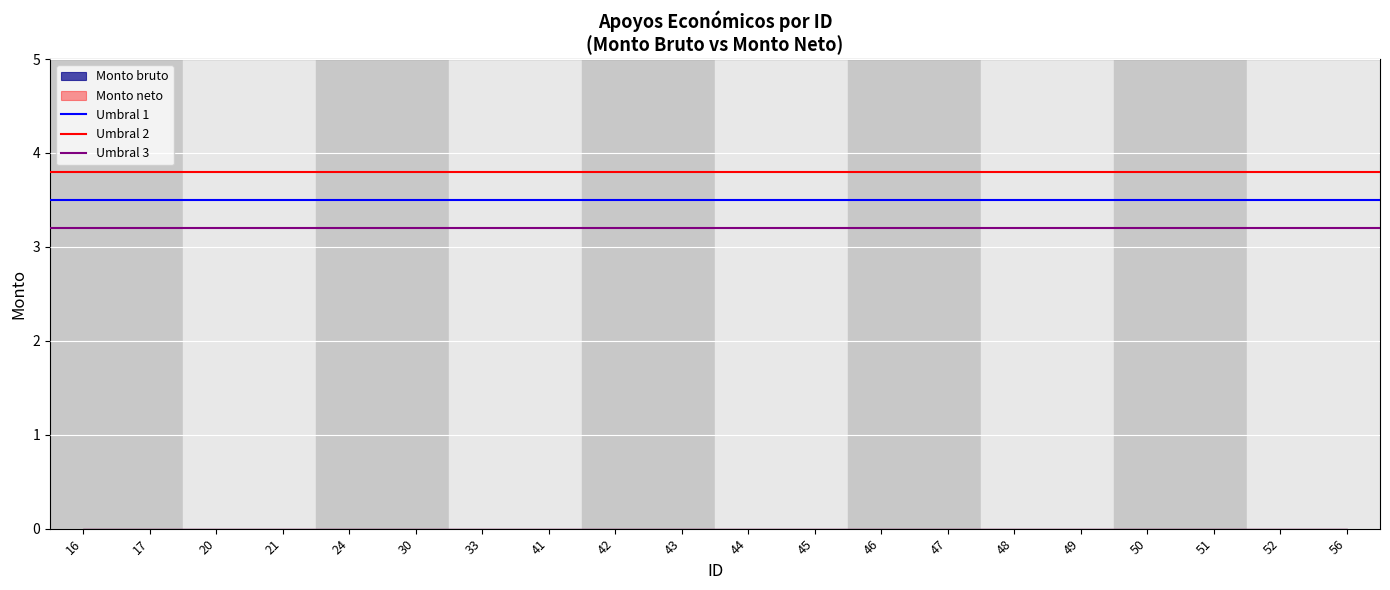

Is it true that Umbral 2 equals 3.8 at 17?

True